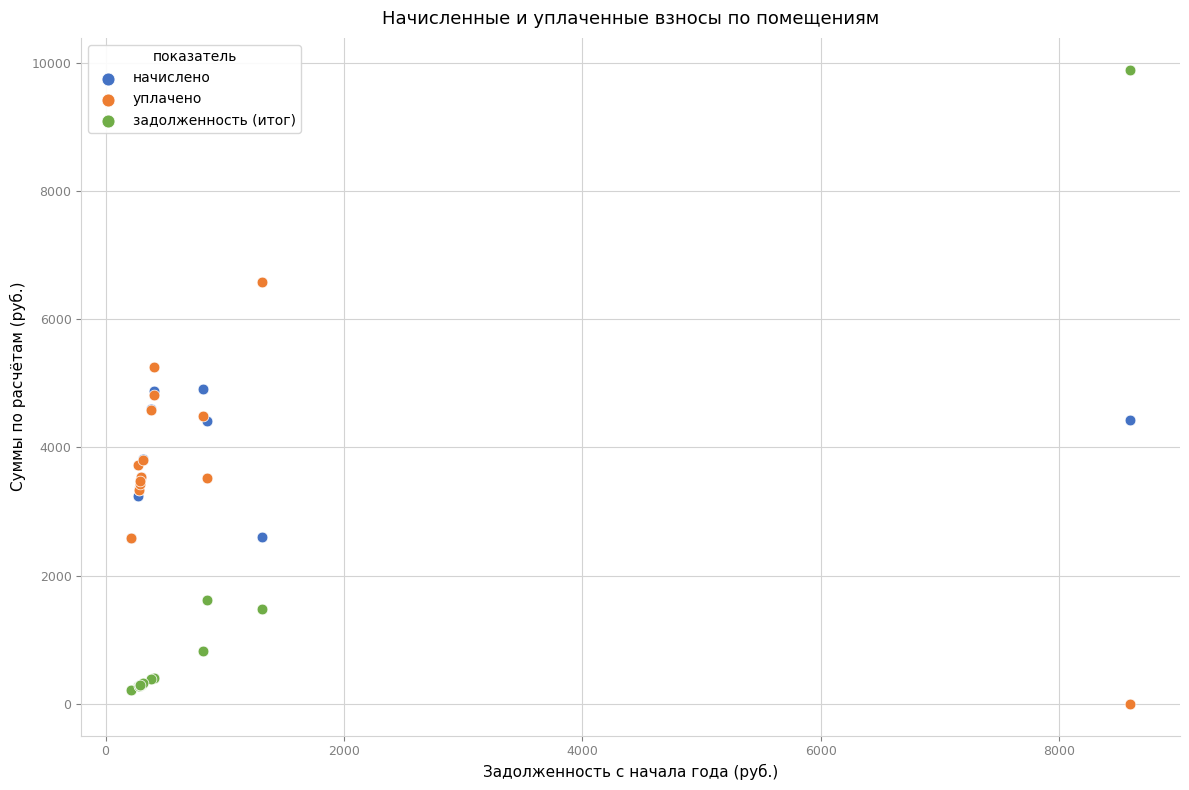

Which series has the widest spread of Y values?

задолженность (итог)